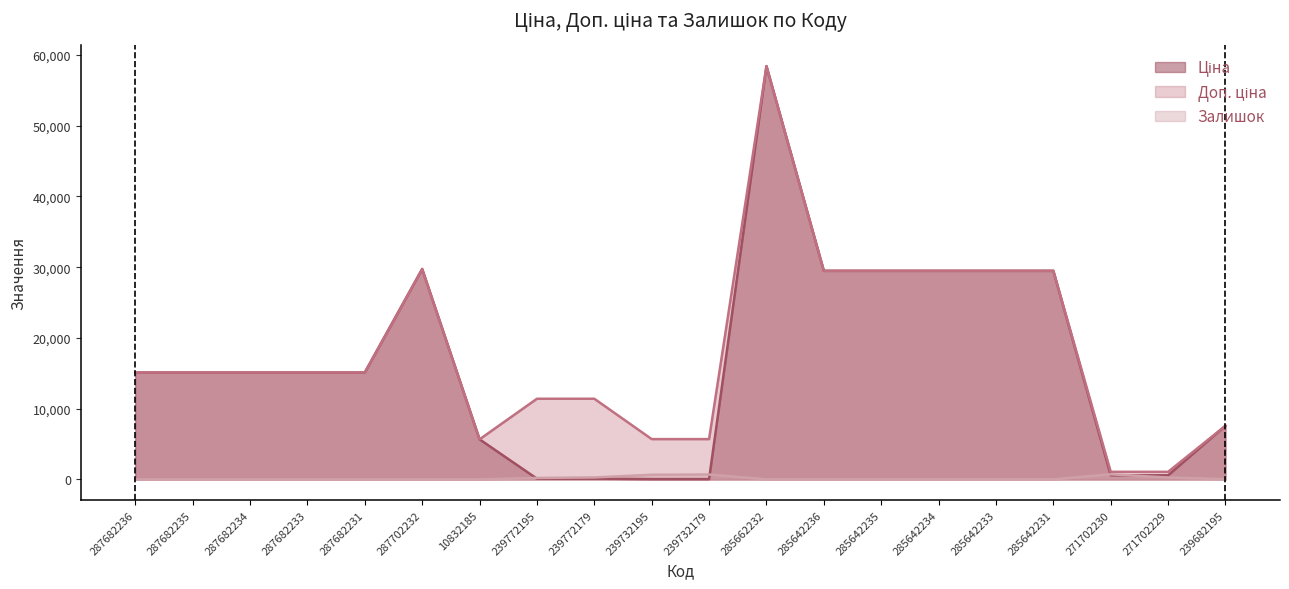

What is the greatest value displayed?

58426.5